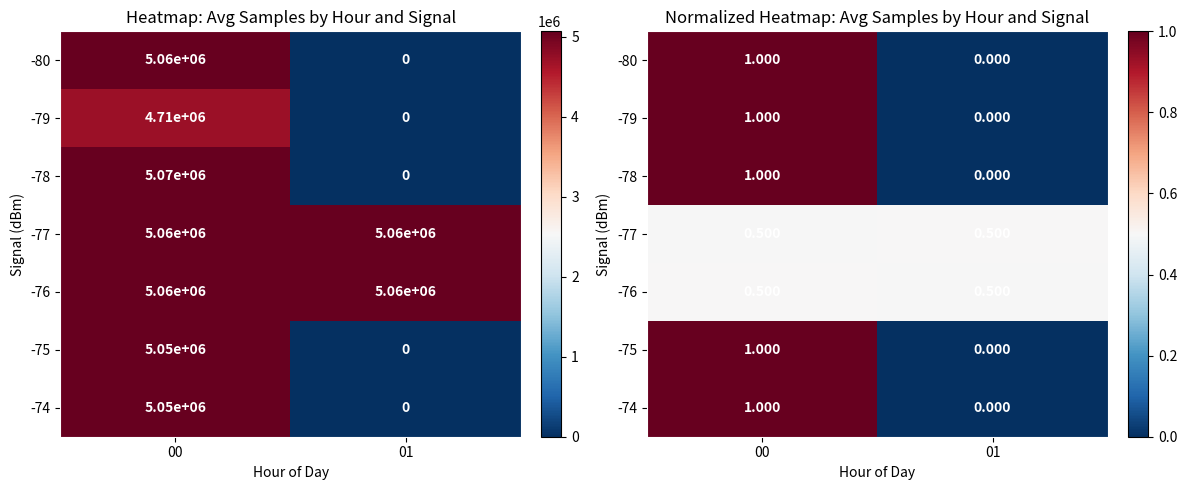

What is the difference between the -79 values at 00 and 01?

1.0